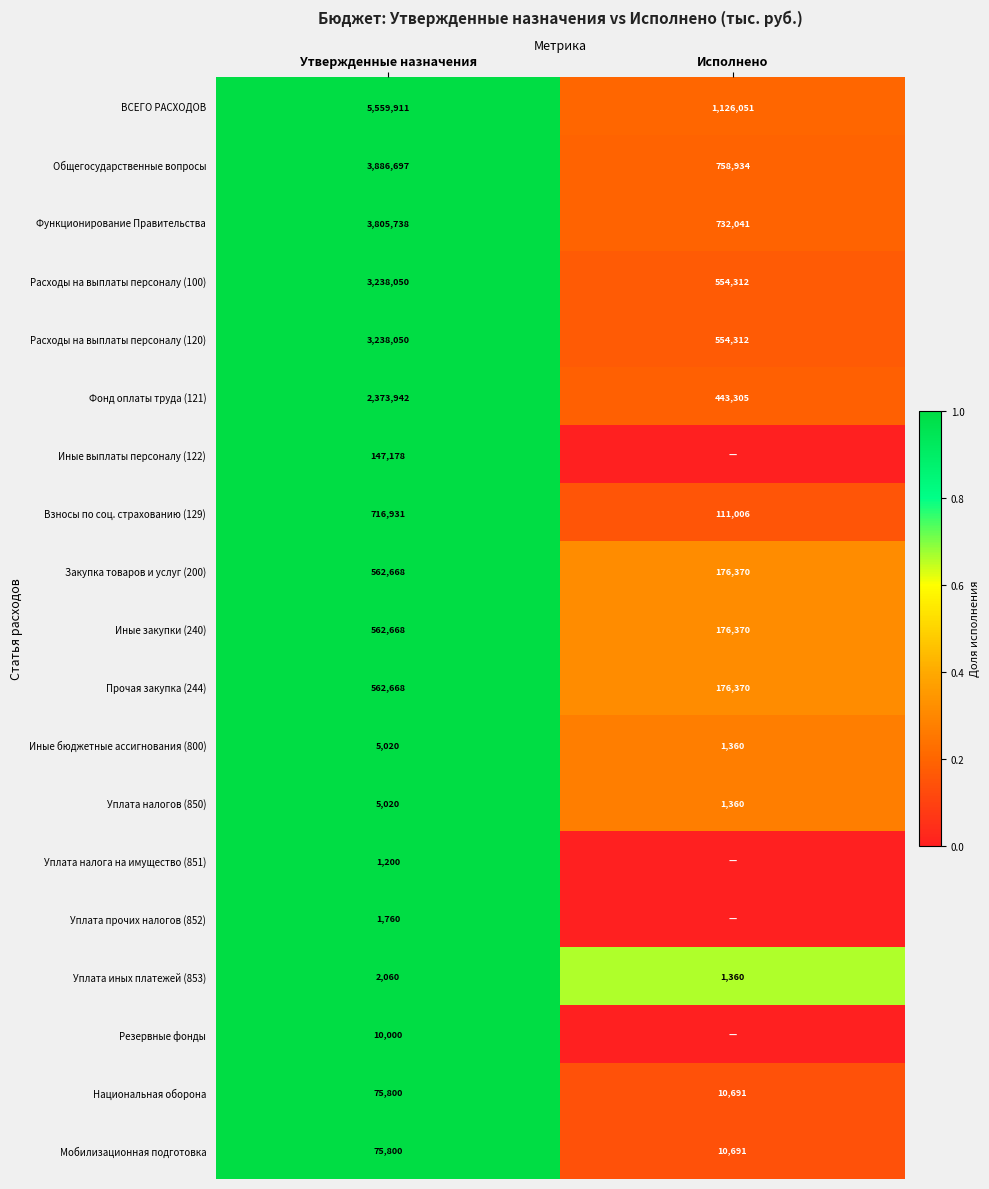

List the labels in order of Расходы на выплаты персоналу (120) value, largest first.

Утвержденные назначения, Исполнено